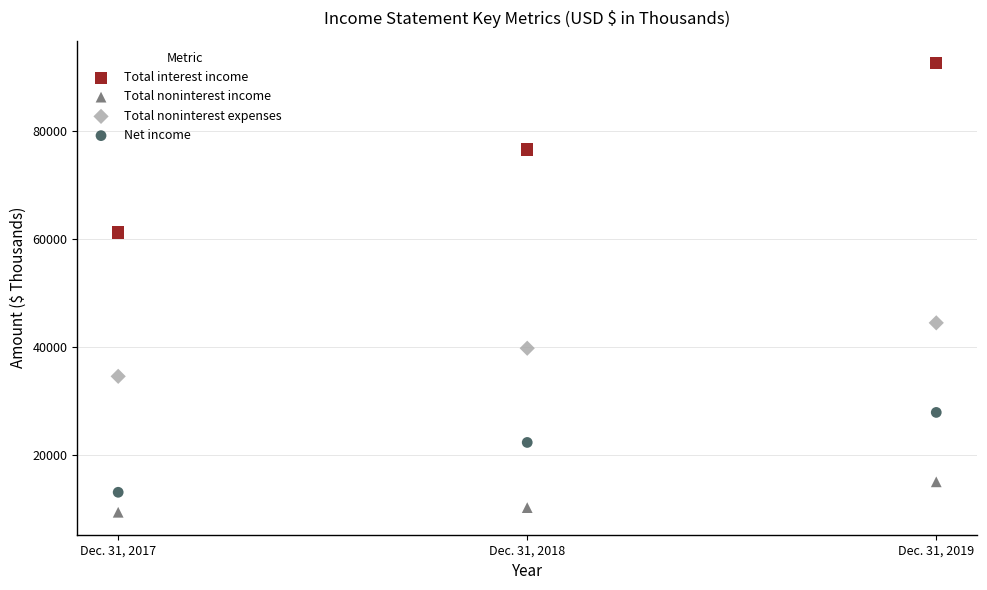

Which series contains the lowest Y value?

Total noninterest income